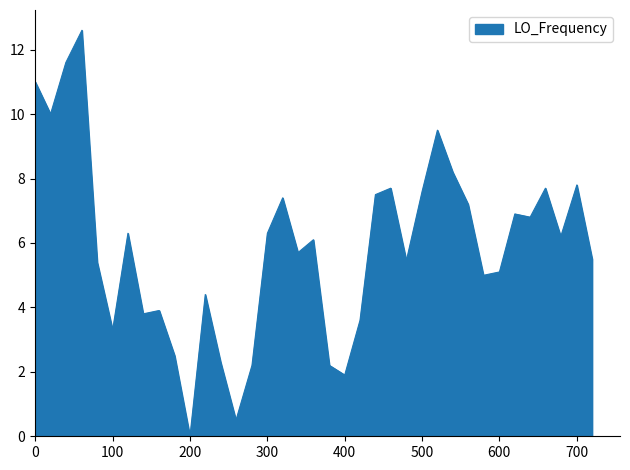

What is the maximum value shown in the chart?

12.6